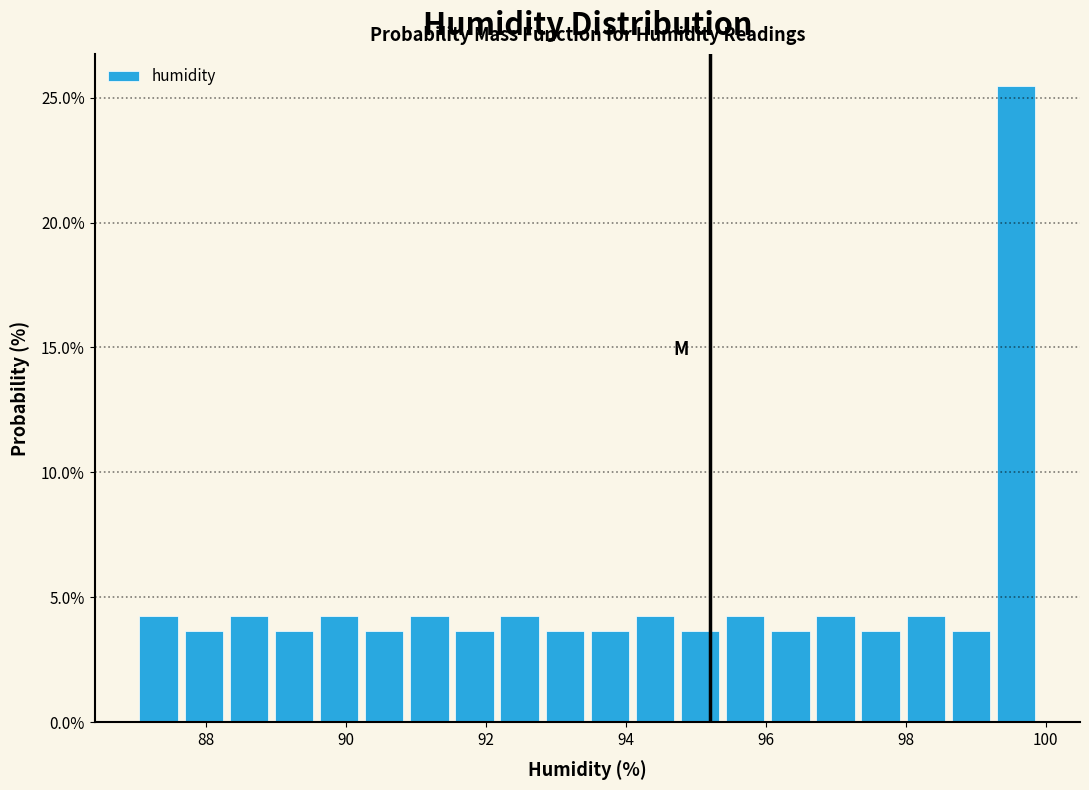

Around what value on the x-axis is the tallest bar? Give the approximate position of its centre, as read against the axis.

99.6